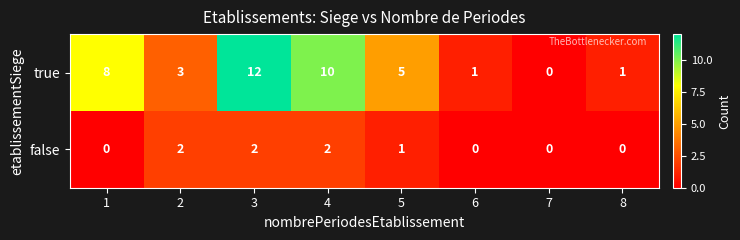

At 3, list the series in order from smallest to largest.

false, true